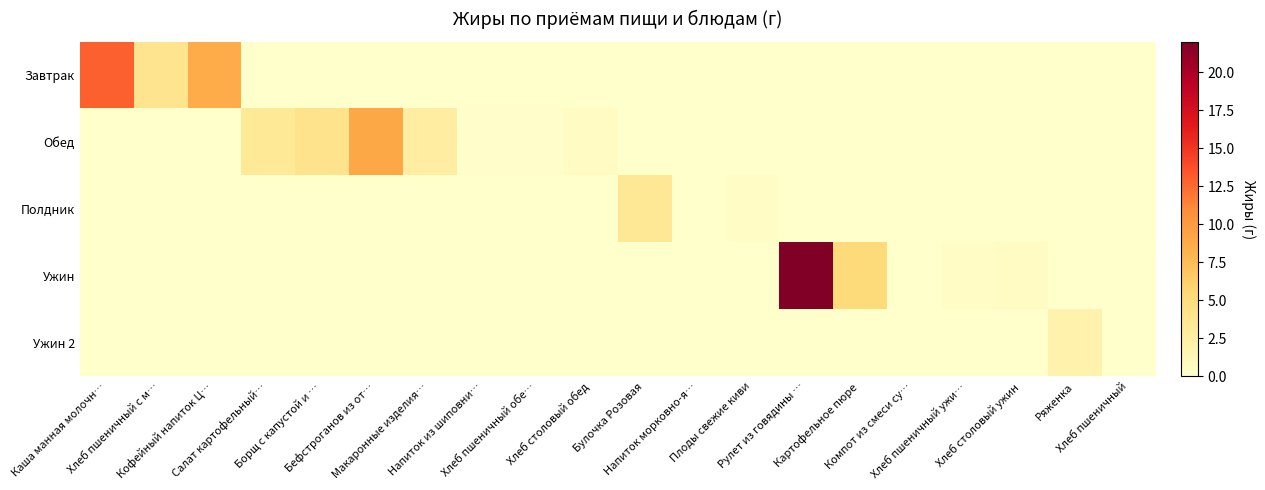

What is the greatest value displayed?

22.0